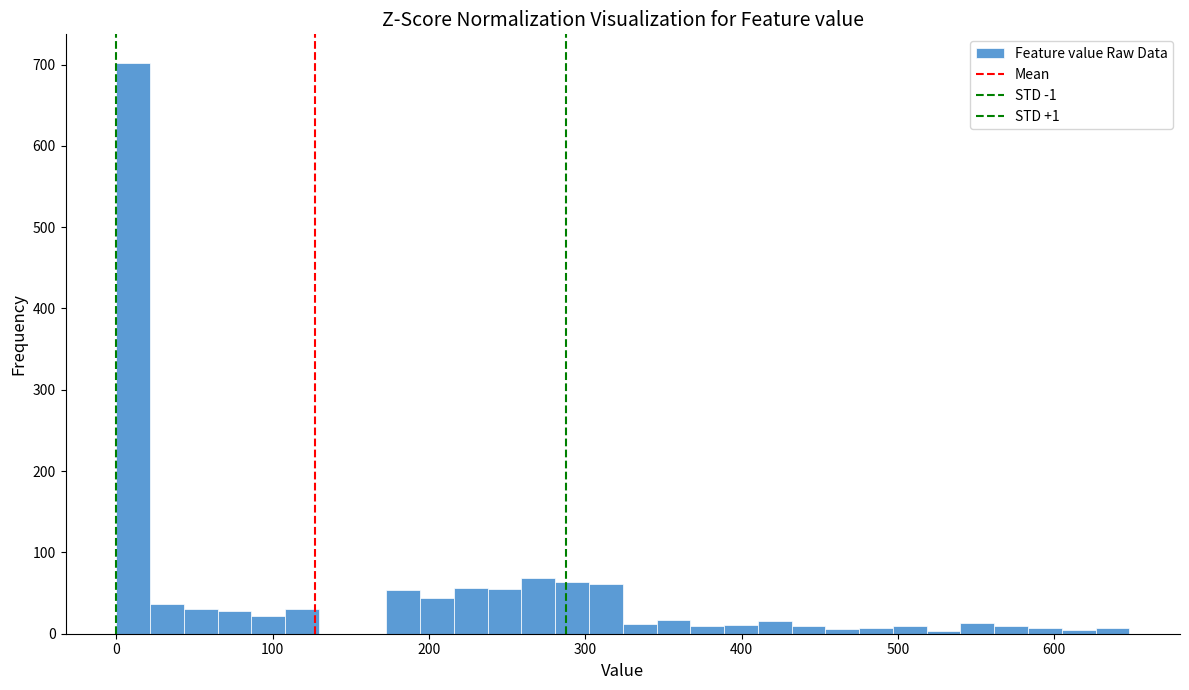

Read against the x-axis, roughly where is the centre of the tallest bar?

10